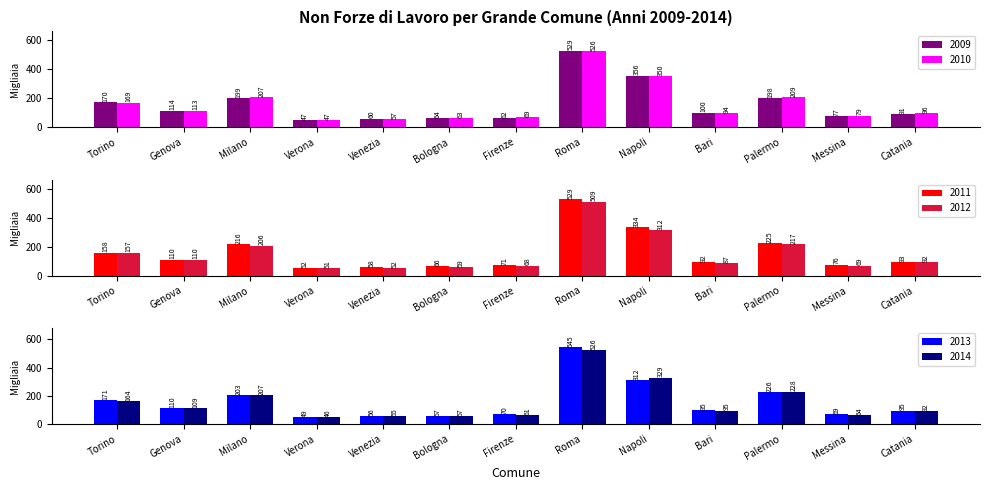

Is it true that 2014 equals 91.8 at Firenze?

False